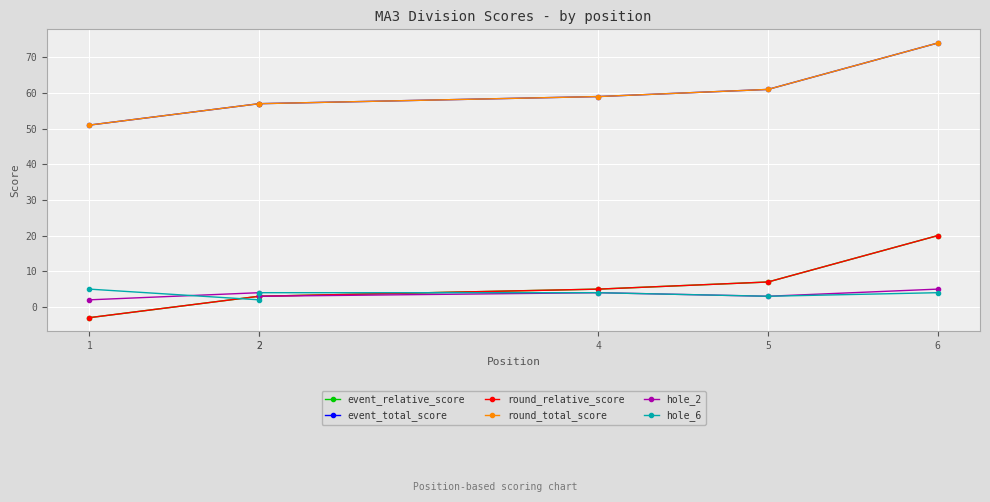

At 1, list the series in order from largest to smallest.

event_total_score, round_total_score, hole_6, hole_2, event_relative_score, round_relative_score